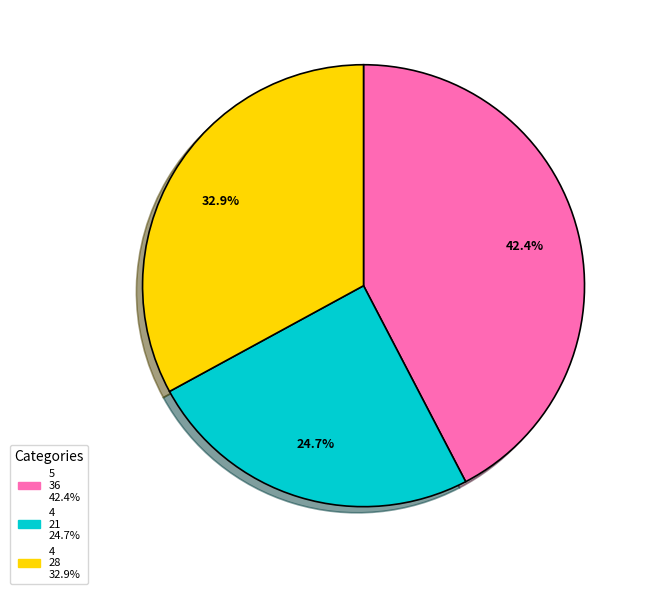

Is there a majority slice in this chart?

No